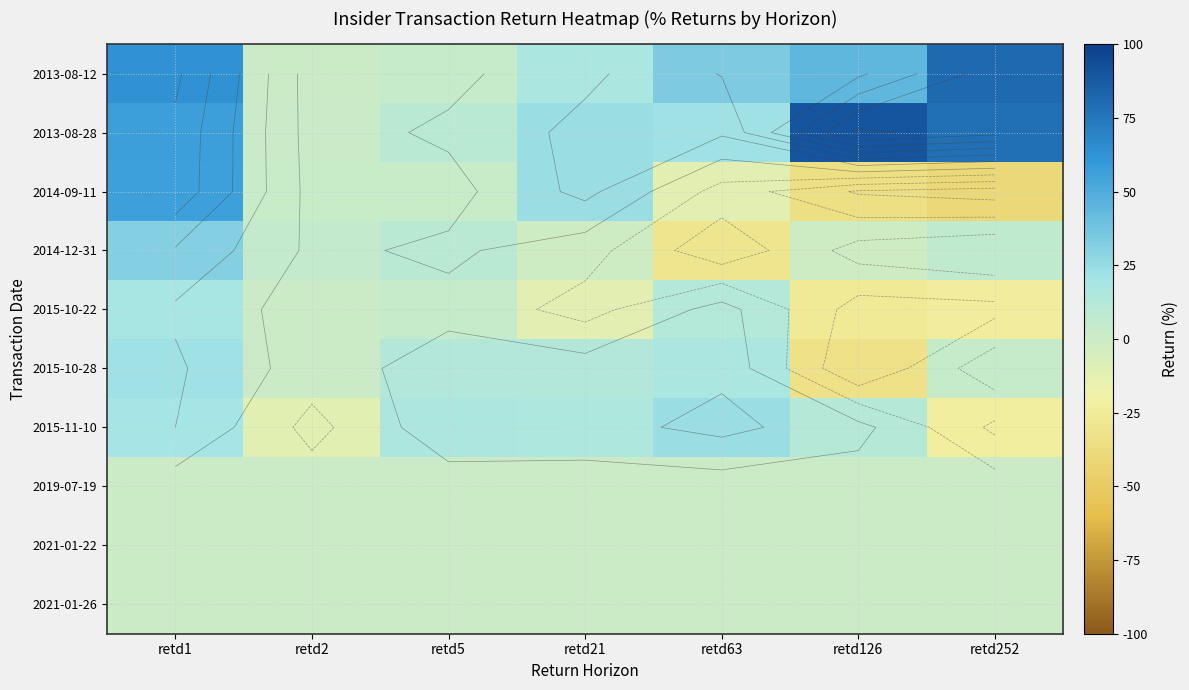

At which label is 2013-08-12 closest to 40?

retd126